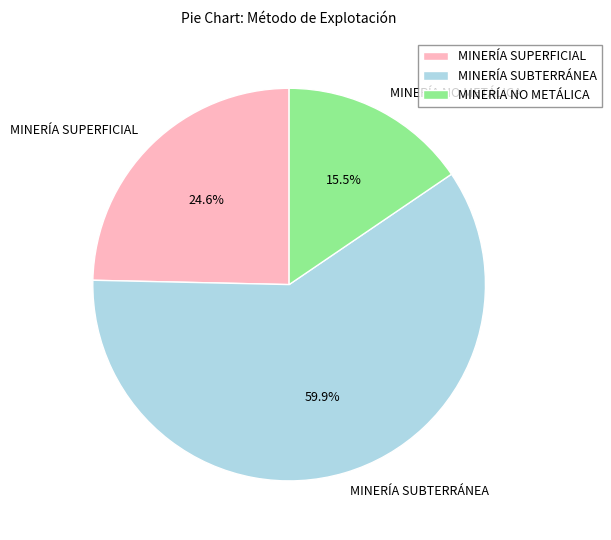

To the nearest percent, what is the average slice percentage?

33%